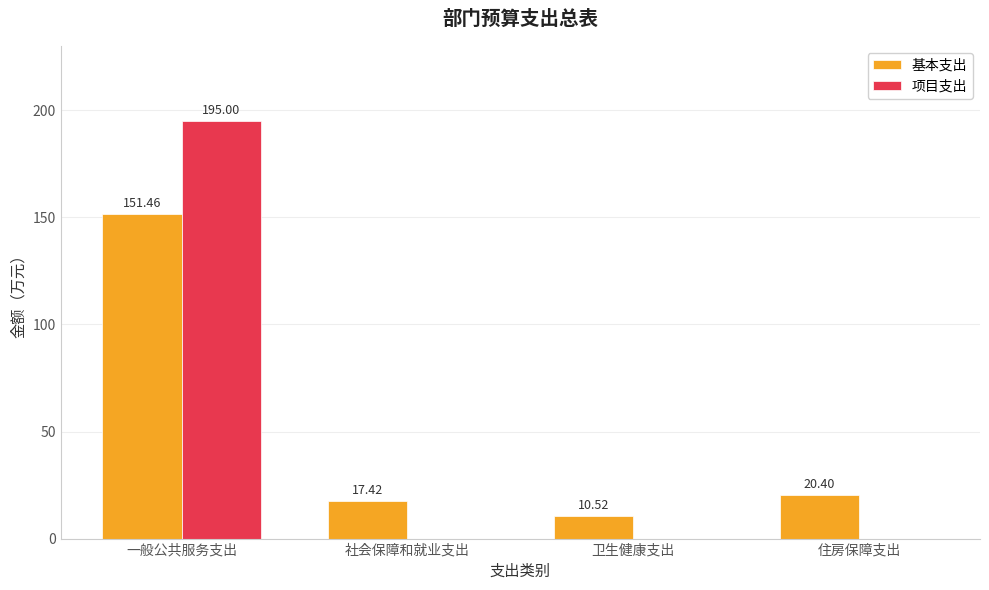

Where does the 基本支出 series first go above 20?

一般公共服务支出